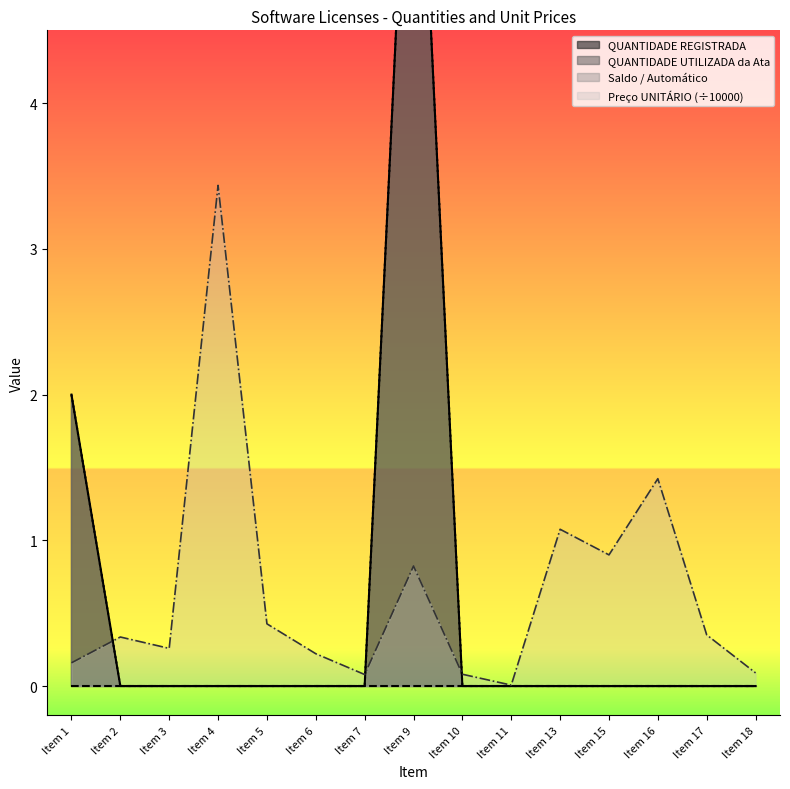

Where is Preço UNITÁRIO nearest to the value 1?

Item 13